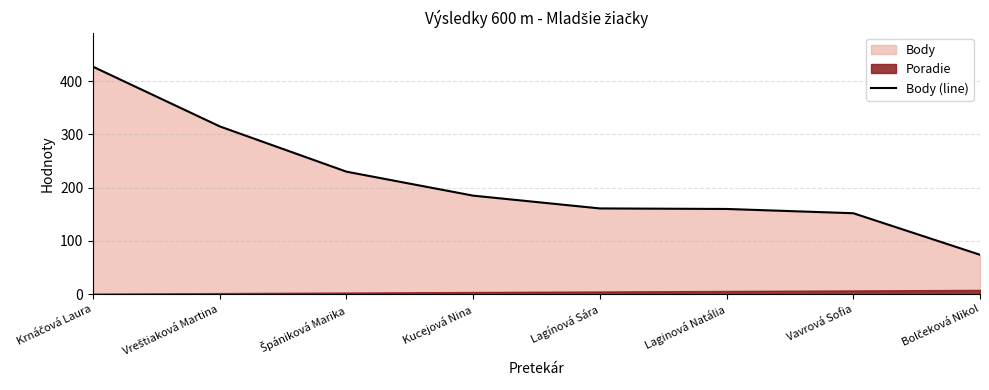

What is the difference between the maximum and minimum values?

353